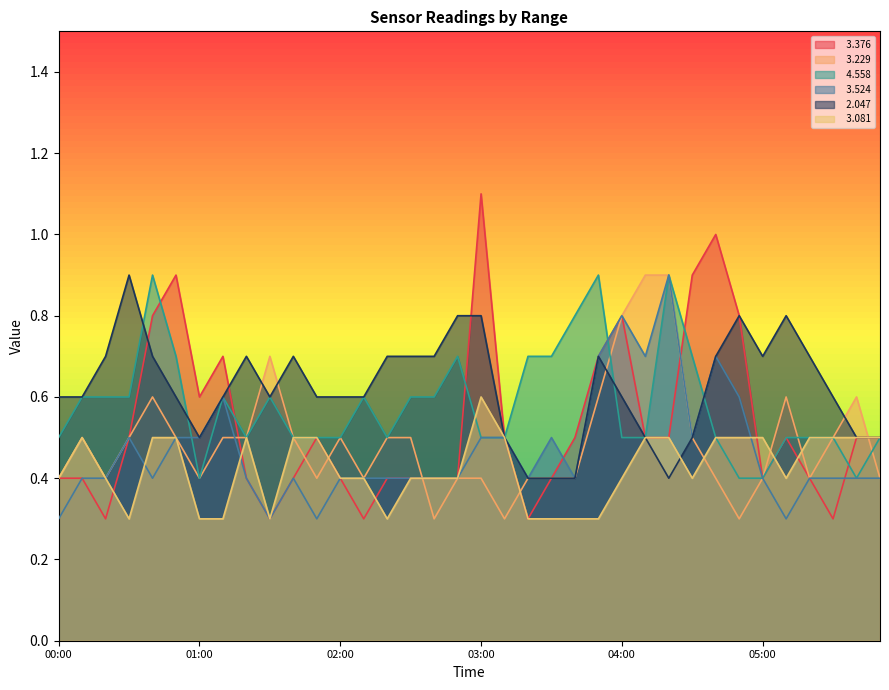

What is the difference between the second highest and minimum values in the   2.047 series?

0.4